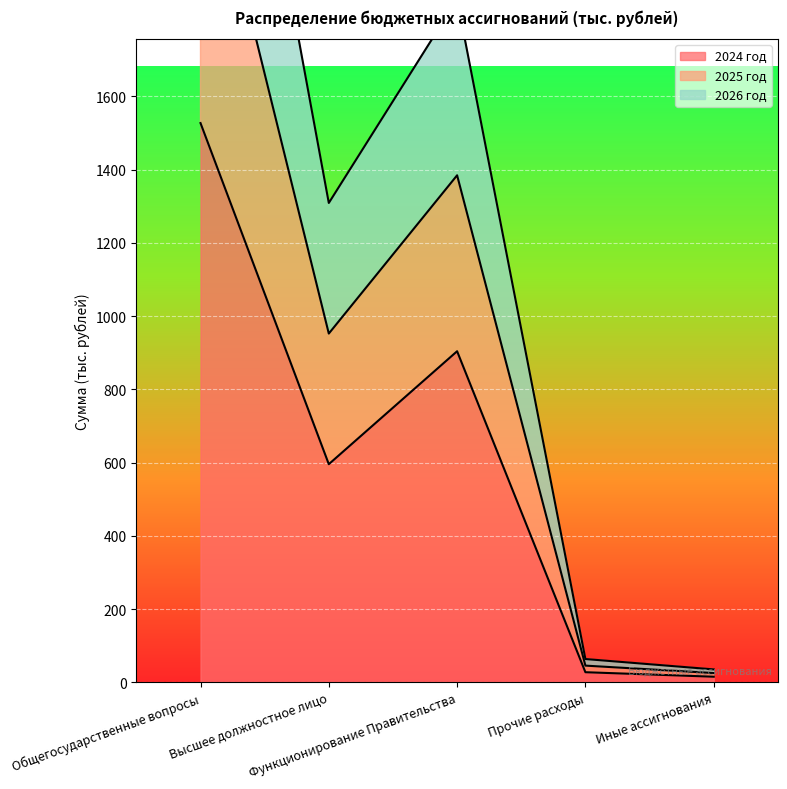

Is it true that 2025 год equals 2489.3 at Функционирование Правительства?

False